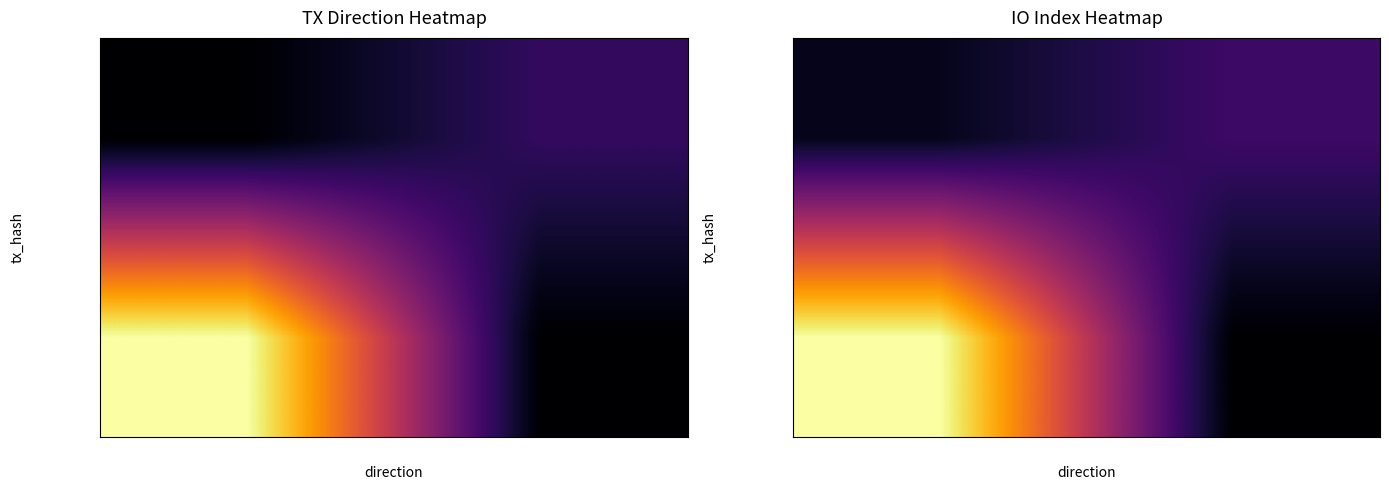

At which label is dddff6e5… closest to 13?

1